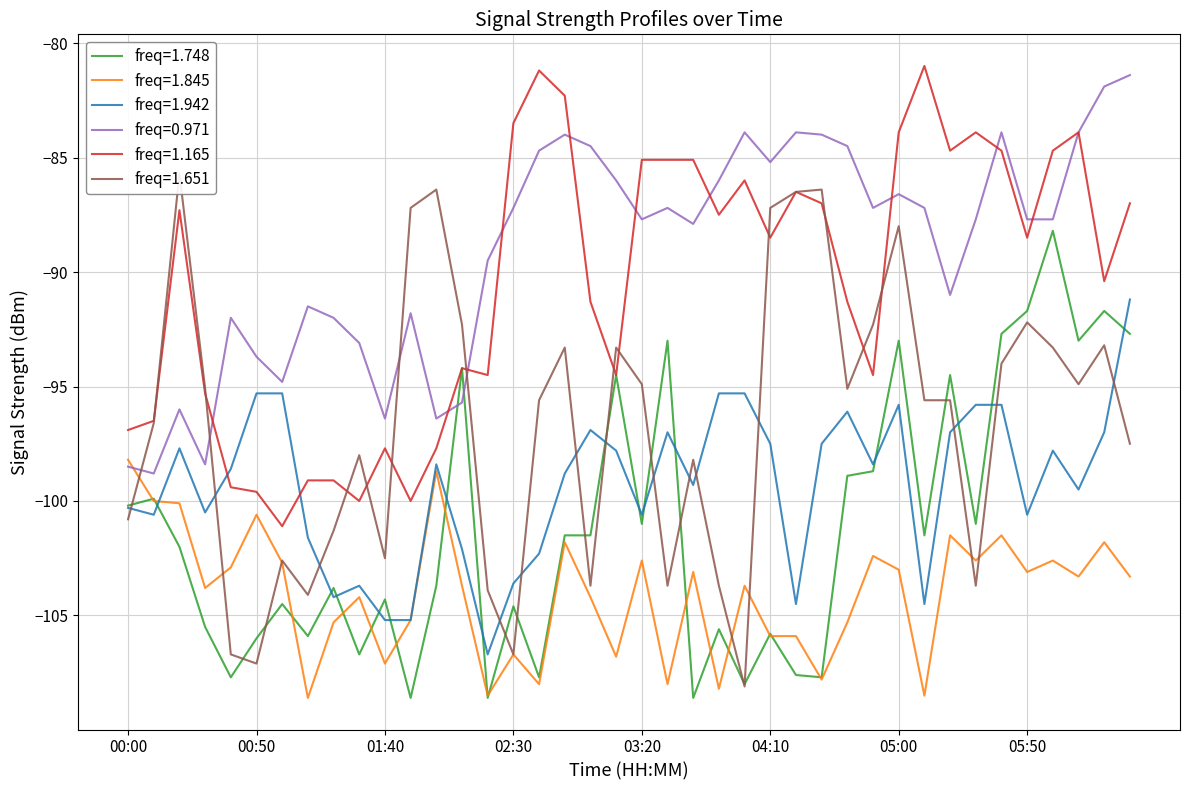

What is the maximum value shown in the chart?

-81.0